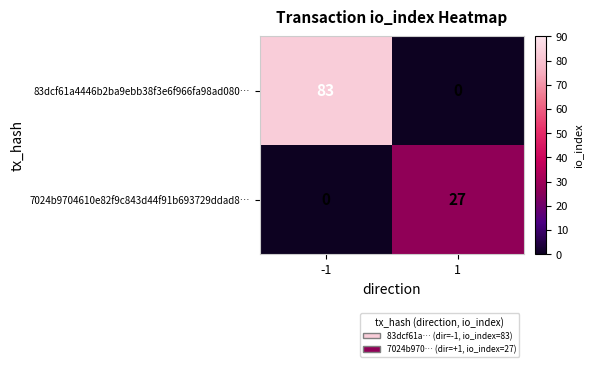

What is the difference between the 7024b9704610e82f9c843d44f91b693729ddad8… values at -1 and 1?

27